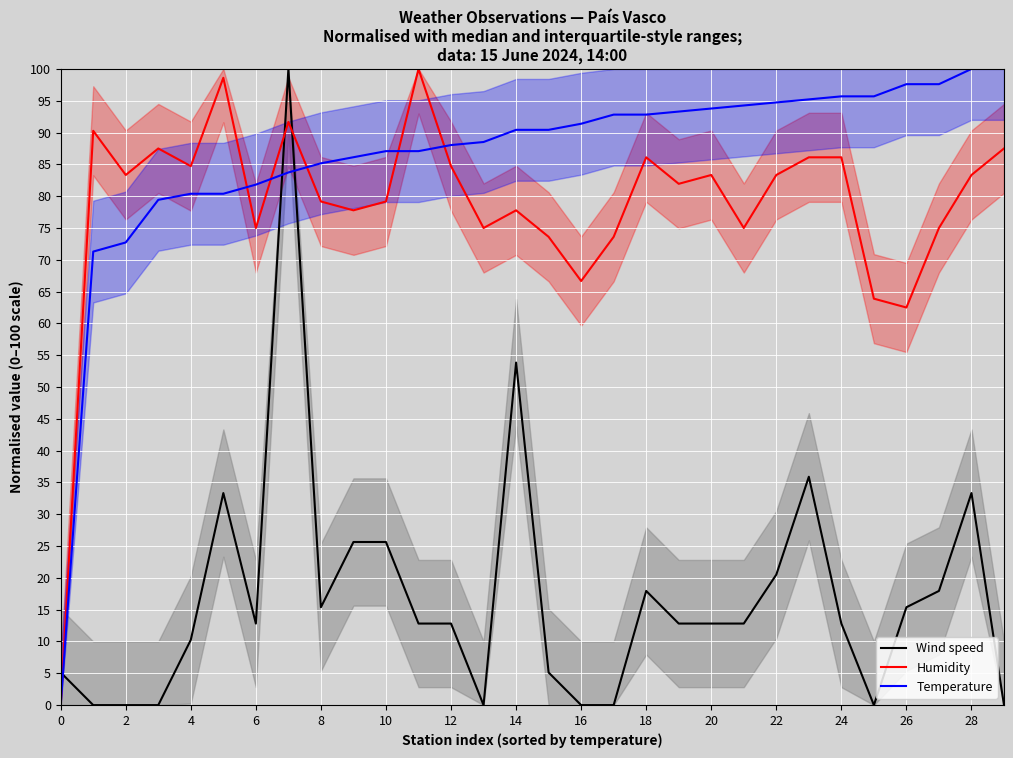

Is it true that Humidity equals 136.2 at 20?

False